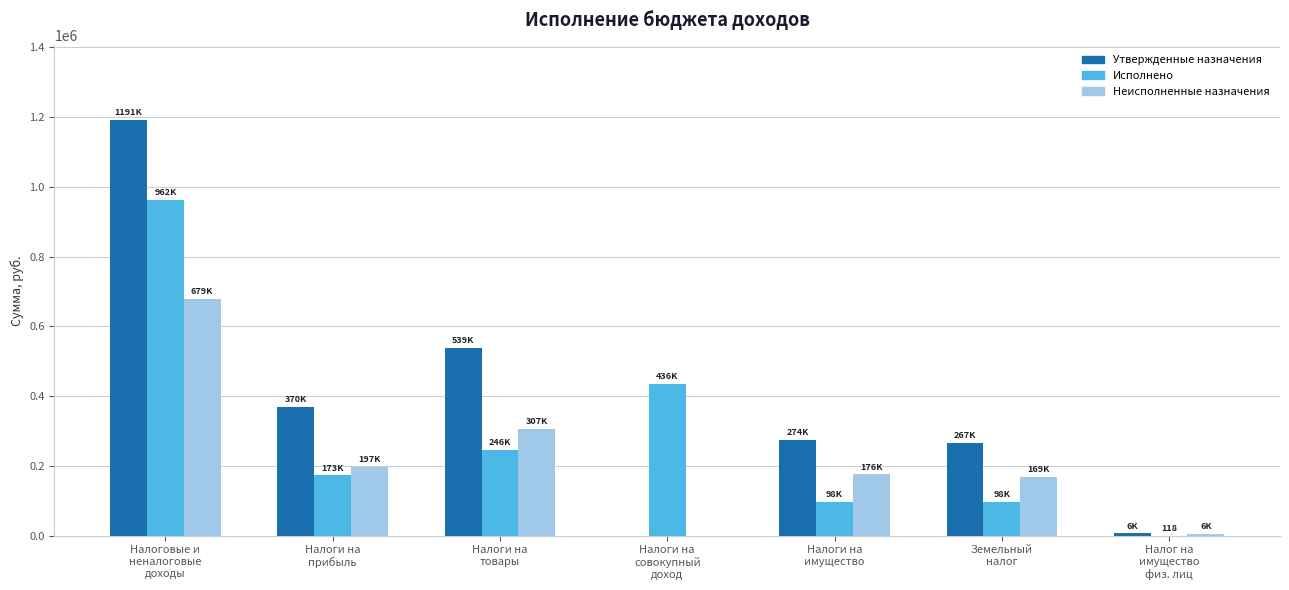

What is the average value of the Утвержденные назначения series?

378178.3